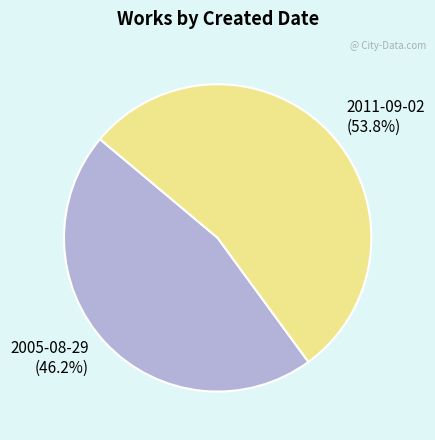

Does 2005-08-29 account for over 50% of the chart?

No